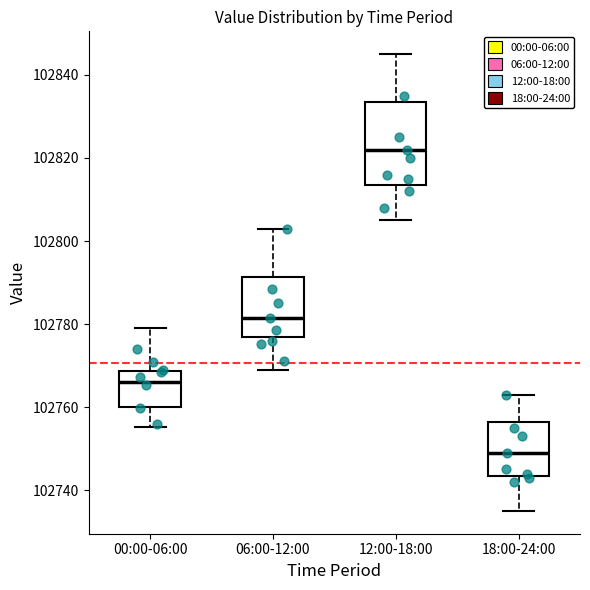

Where does the median line of the box for 06:00-12:00 sit on the y-axis? The values are not printed on the chart, so give them approximately, as read against the axis.

102782